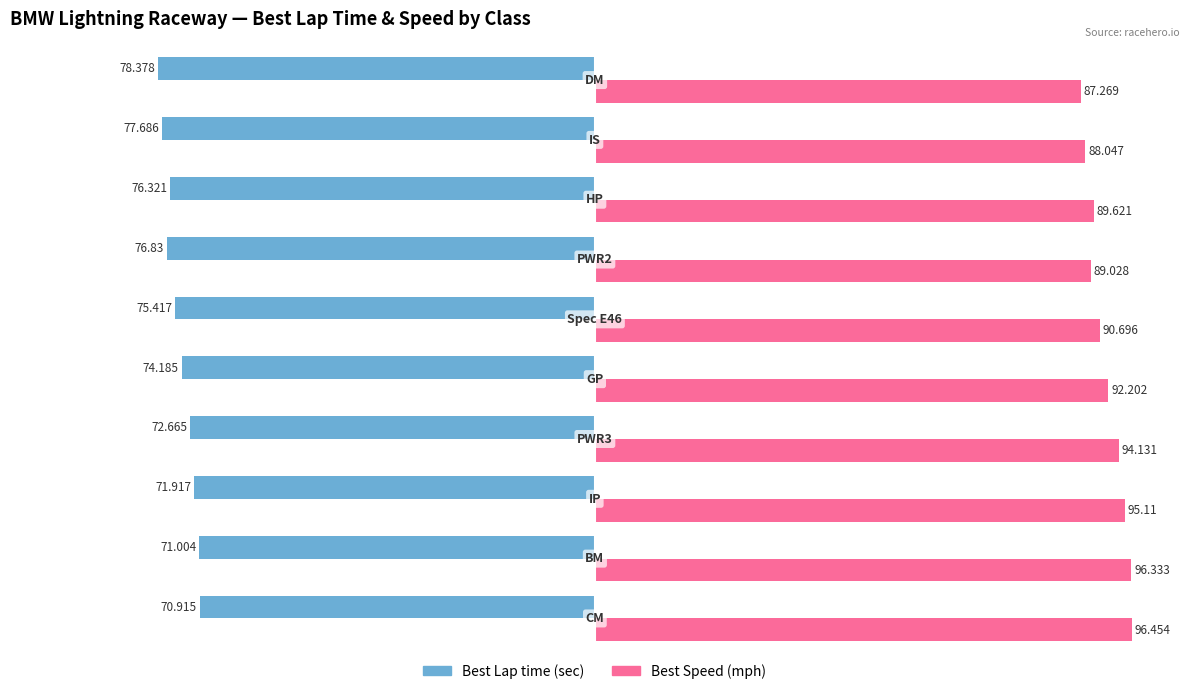

List the series in order of their peak value, lowest first.

Best Lap time, Best Speed